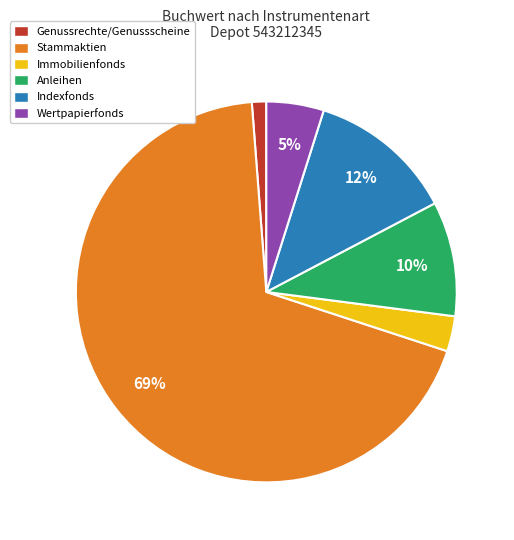

Do Immobilienfonds and Stammaktien together represent more than half of the pie?

Yes